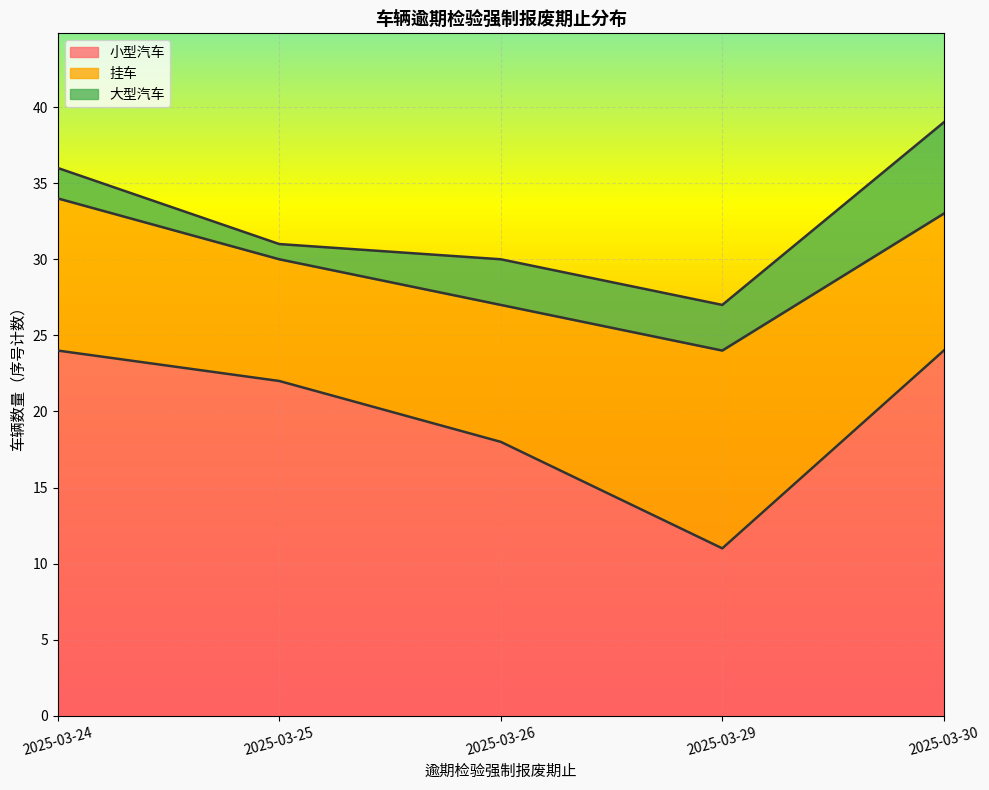

Rank the series by their average value, from highest to lowest.

小型汽车, 挂车, 大型汽车